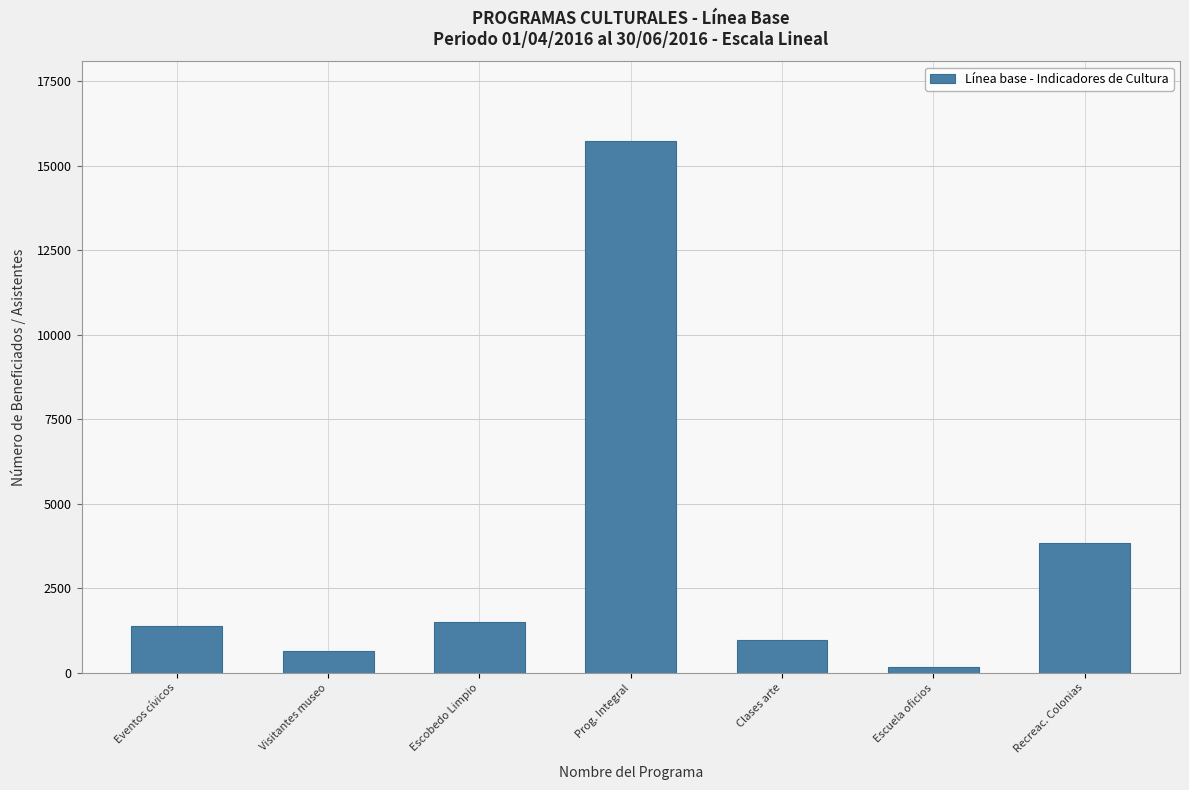

What position from the left is Prog. Integral?

4